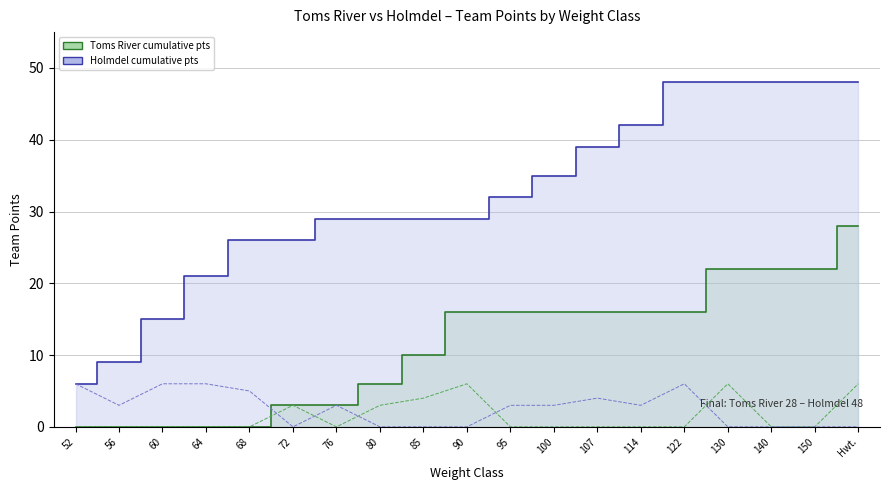

Between 150 and 56, which is larger?

150